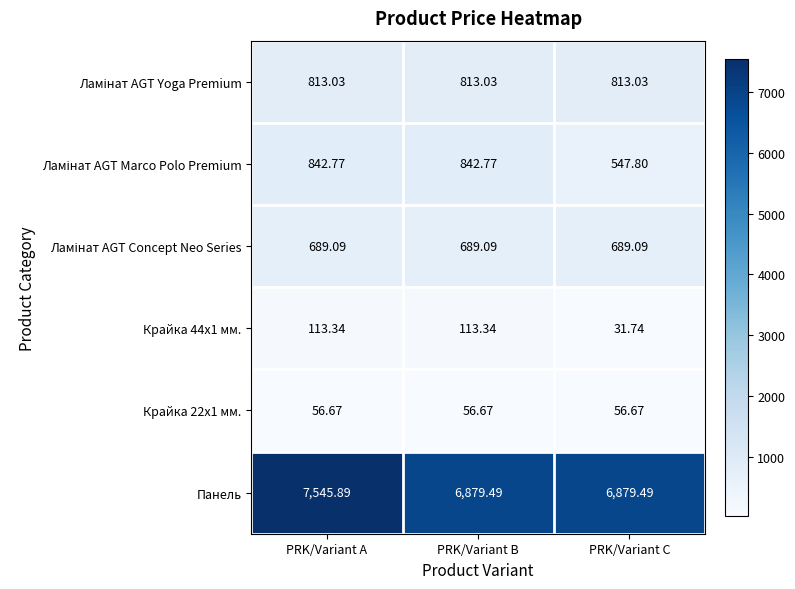

What is the difference between the highest and lowest values at PRK/Variant A?

7489.2